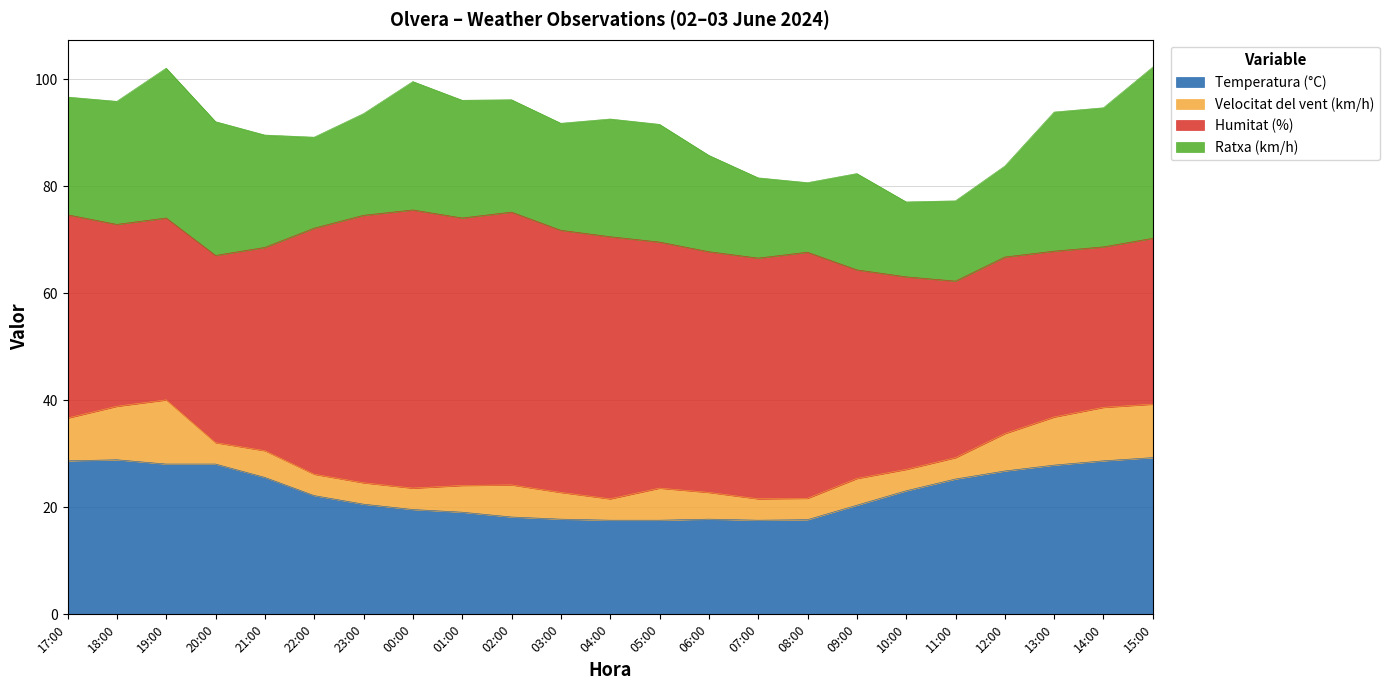

What is the label of the 9th point from the right?

07:00